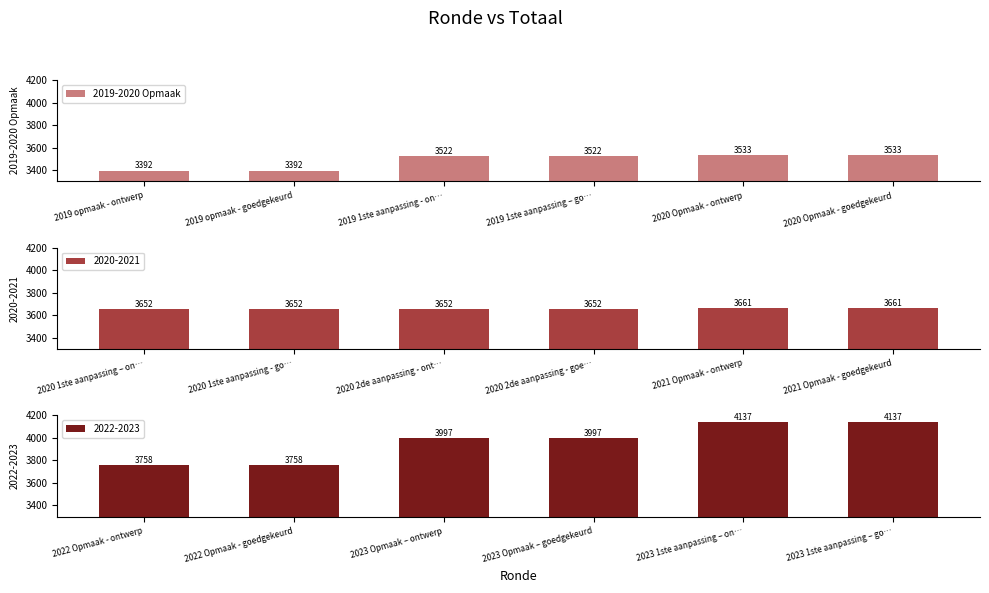

What is the label of the 5th bar from the right?

2019 opmaak - goedgekeurd